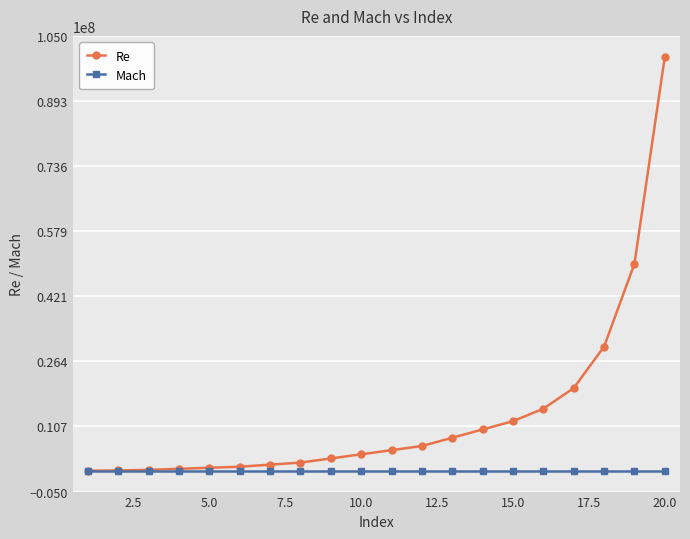

Rank the series by their maximum value, from lowest to highest.

Mach, Re